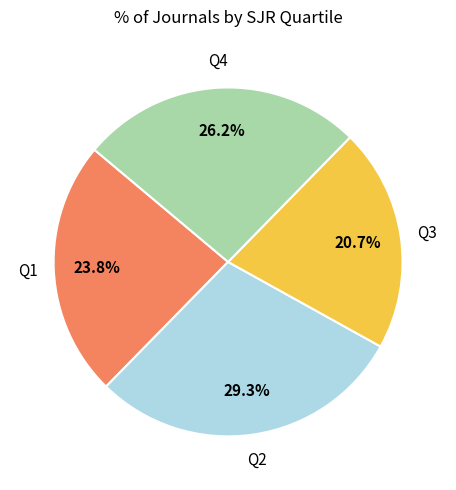

Does any single category account for the majority?

No